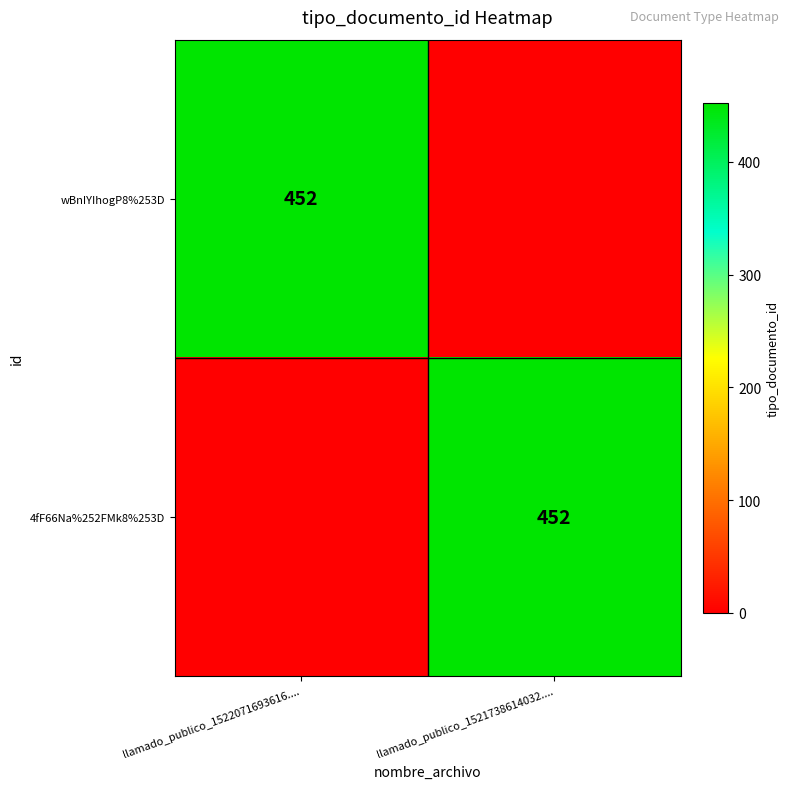

Is it true that 4fF66Na%252FMk8%253D equals 452 at llamado_publico_1521738614032....?

True